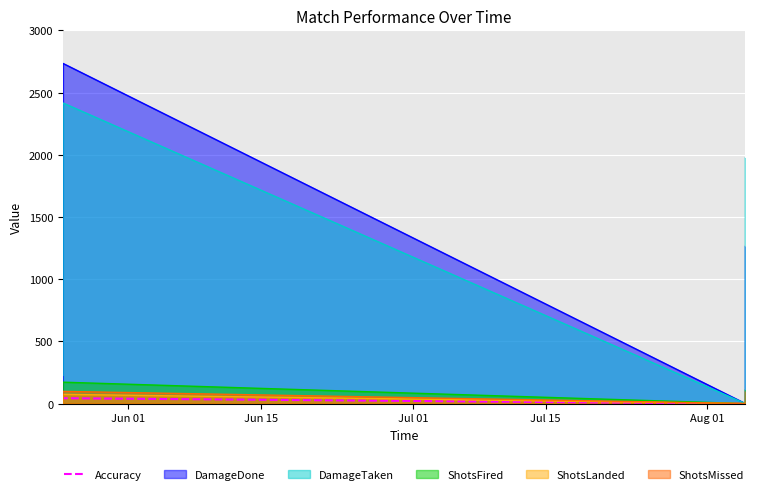

What is the maximum value shown in the chart?

2734.0